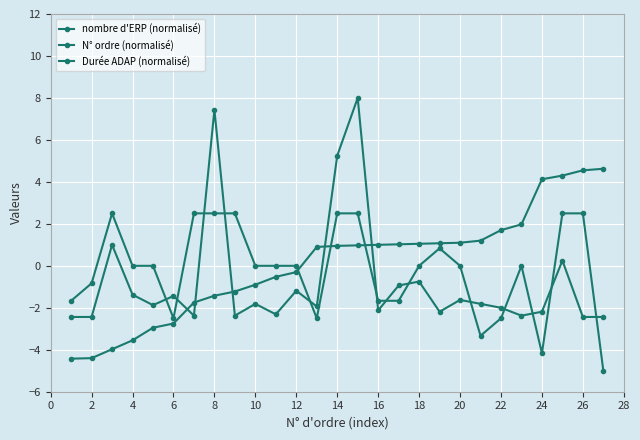

Rank the series by their maximum value, from lowest to highest.

Durée ADAP (normalisé), N° ordre (normalisé), nombre d'ERP (normalisé)